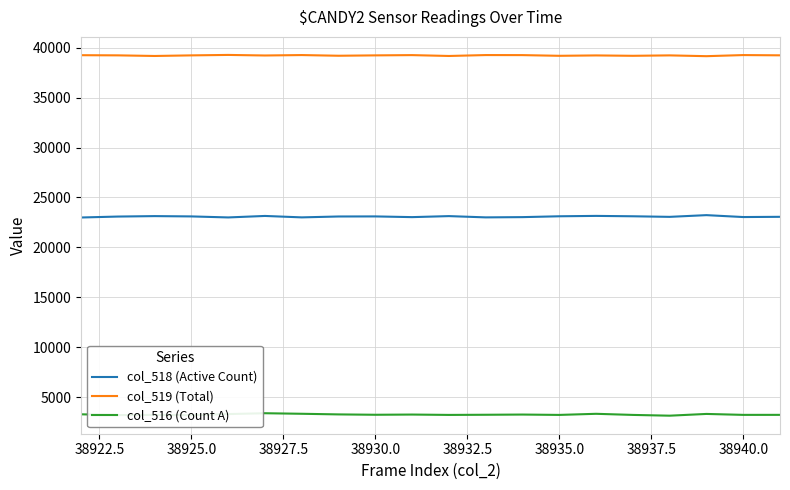

True or false: col_519 (Total) and col_518 (Active Count) cross at least once.

False